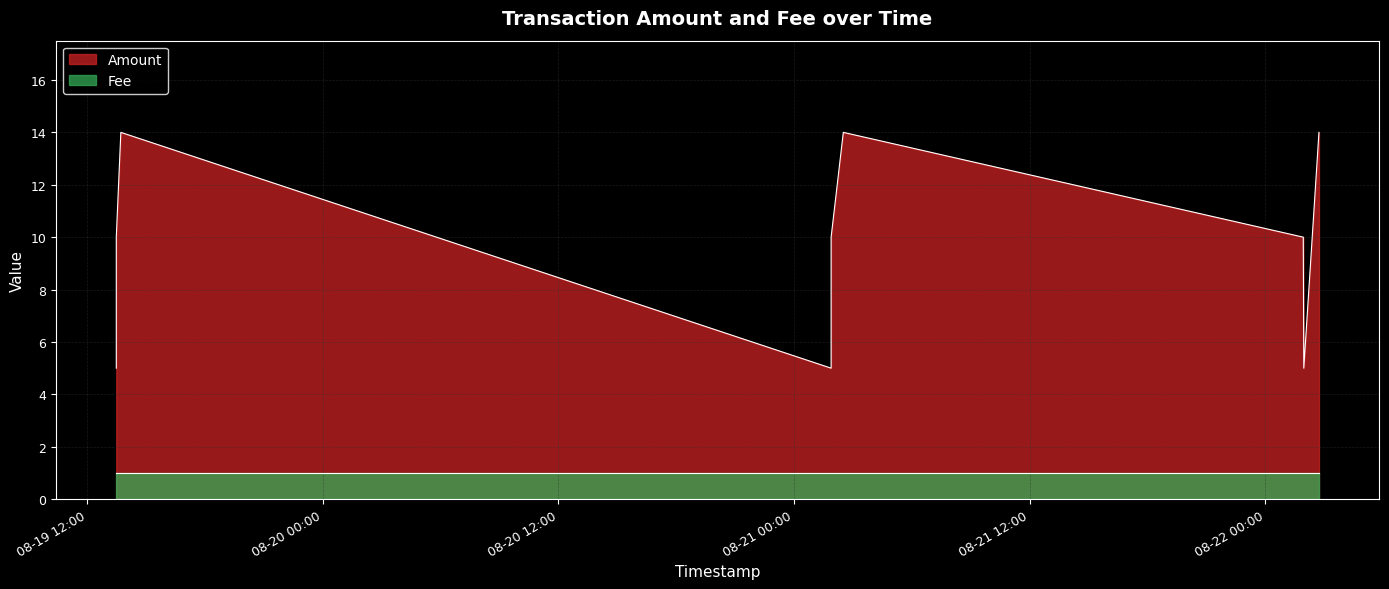

Reading left to right, list all the values displayed in this chart.

5	10	14	5	10	14	10	5	14